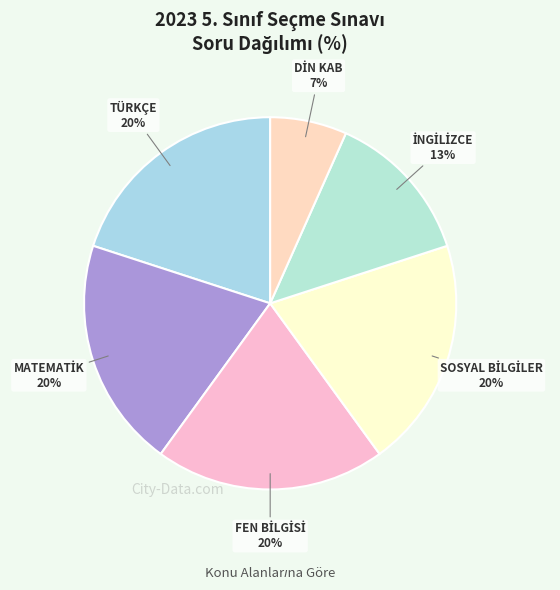

To the nearest percent, what is the average slice percentage?

17%